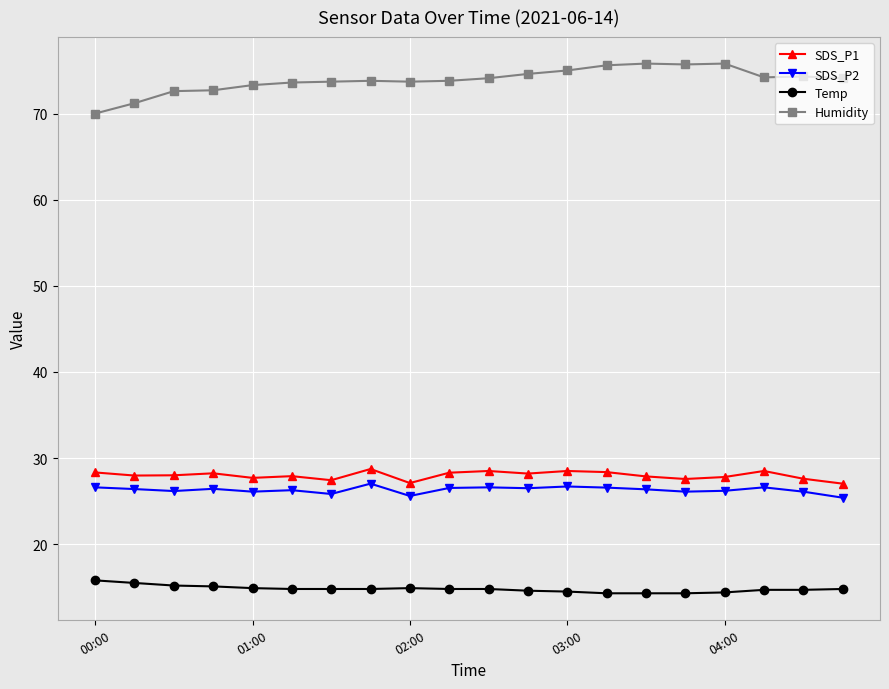

True or false: SDS_P1 has more than 0 interior local peaks.

True